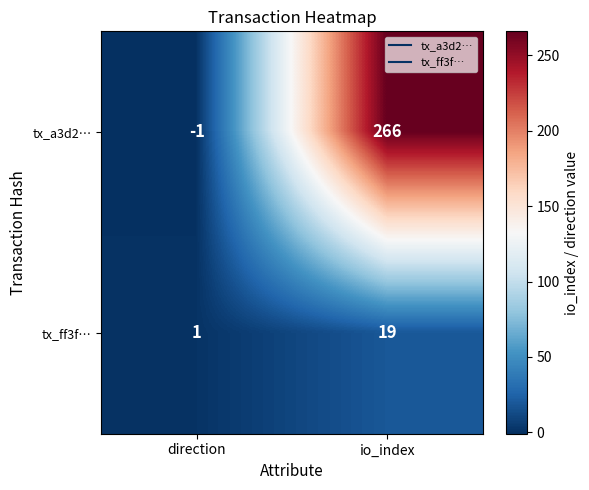

What is the difference between the maximum and minimum values in the tx_a3d2… series?

267